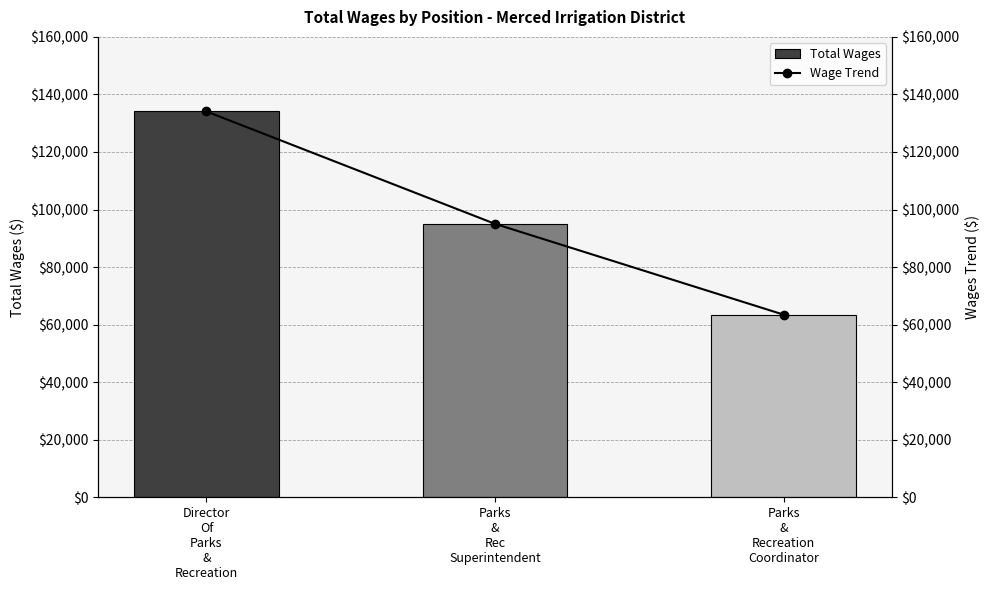

At how many categories does at least one series exceed 101028?

1